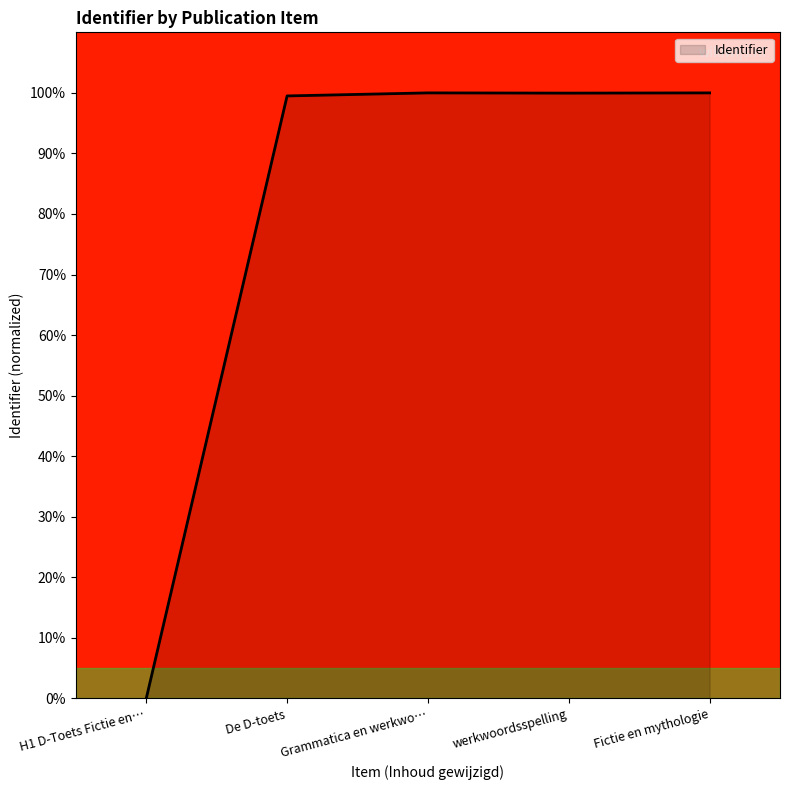

The chart shows a value of 130.0 at werkwoordsspelling. True or false?

False